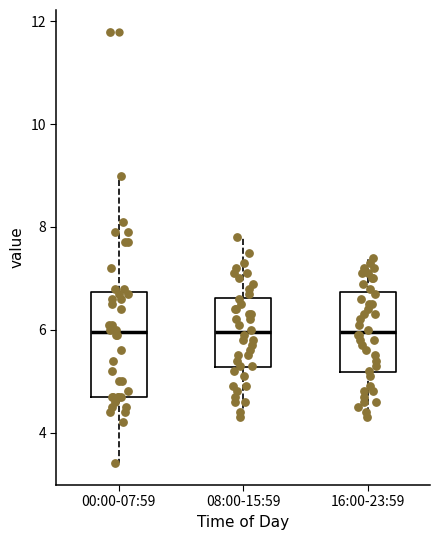

Which box is the tallest, from its lower edge to its upper edge?

00:00-07:59